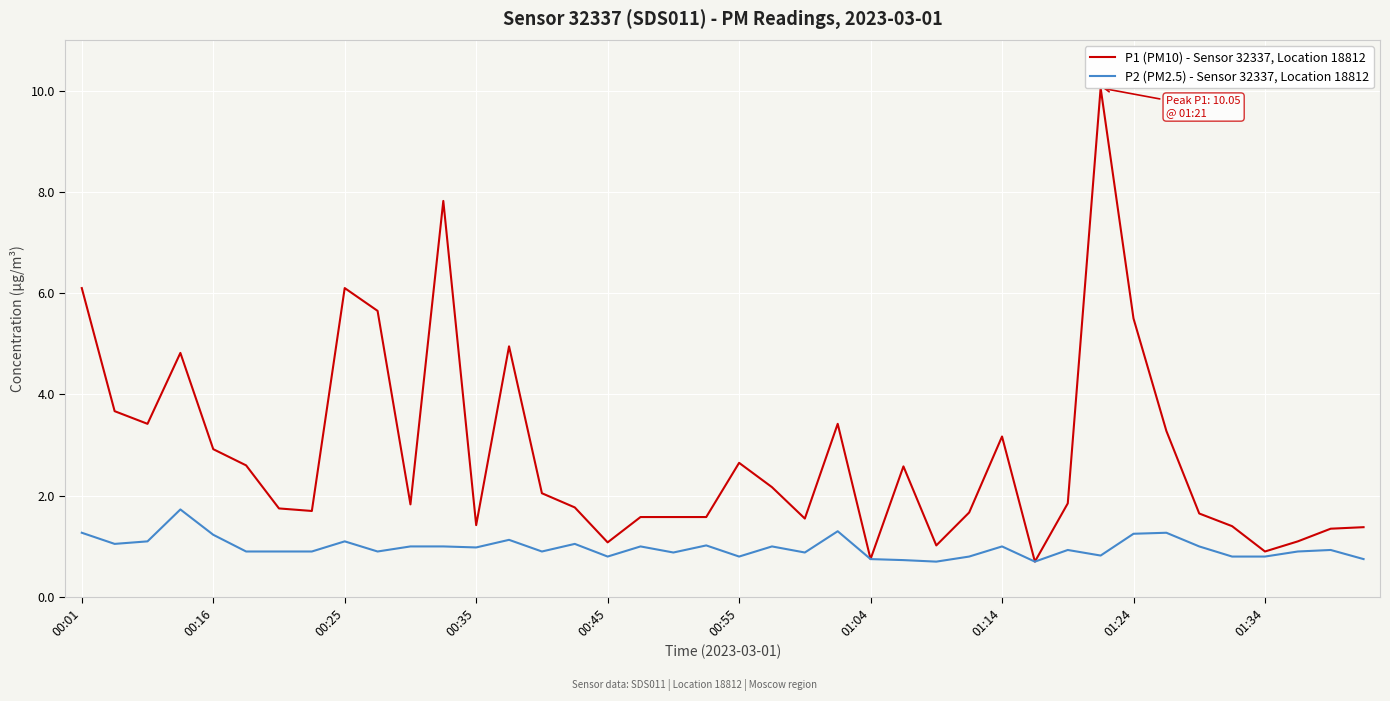

True or false: P1 (PM10) - Sensor 32337, Location 18812 and P2 (PM2.5) - Sensor 32337, Location 18812 cross at least once.

False